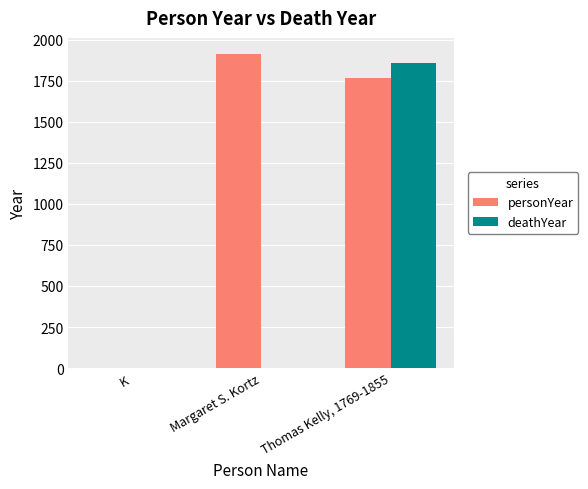

Reading right to left, list all the values displayed in this chart.

personYear: Thomas Kelly, 1769-1855=1769	Margaret S. Kortz=1915	K=0
deathYear: Thomas Kelly, 1769-1855=1855	Margaret S. Kortz=0	K=0